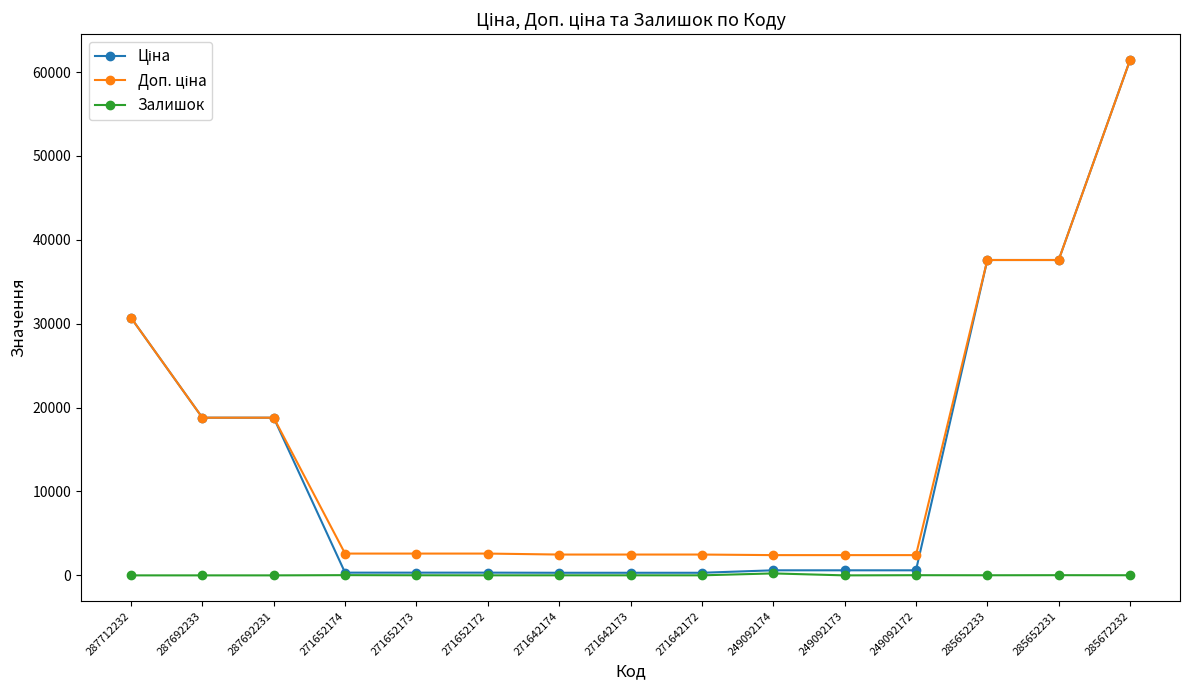

At which category is the sum across all series the highest?

285672232